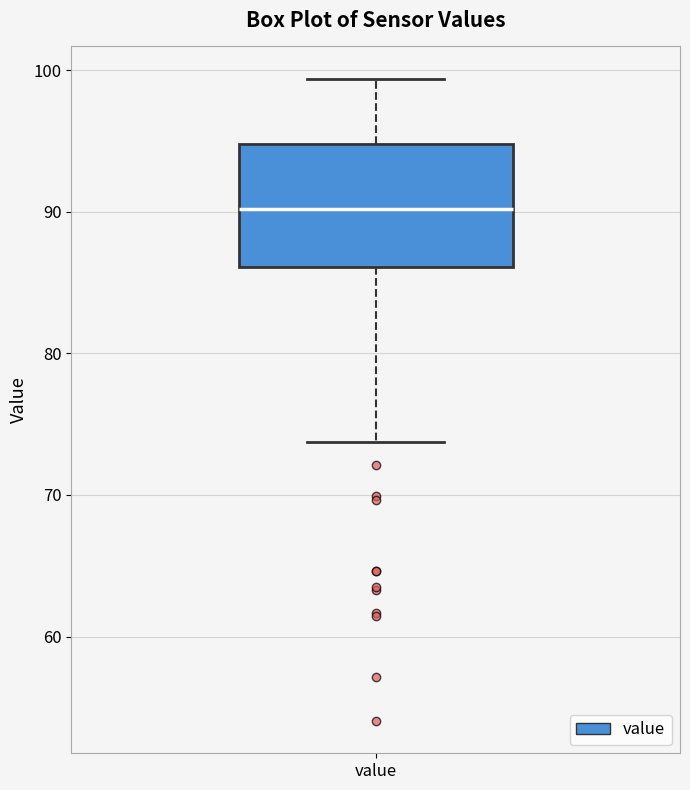

Where does the median line of the box for value sit on the y-axis? The values are not printed on the chart, so give them approximately, as read against the axis.

90